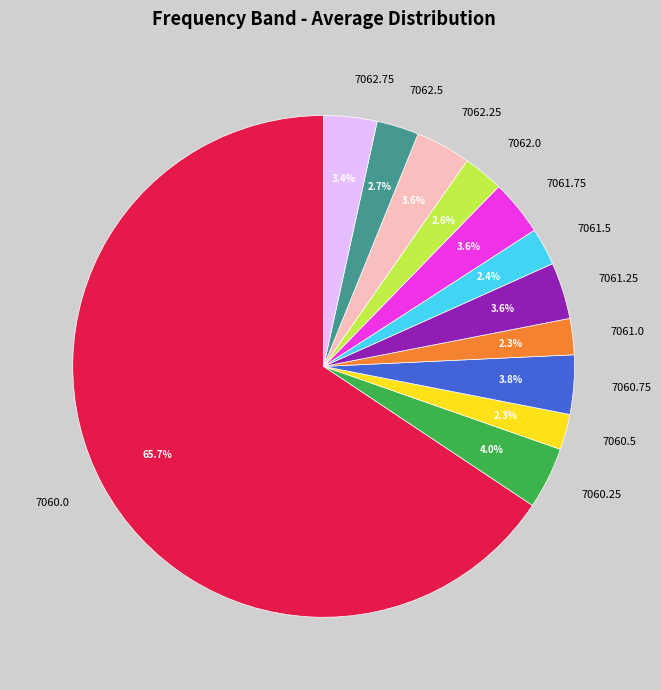

How much of the chart is everything except 7062.25?

96.4%